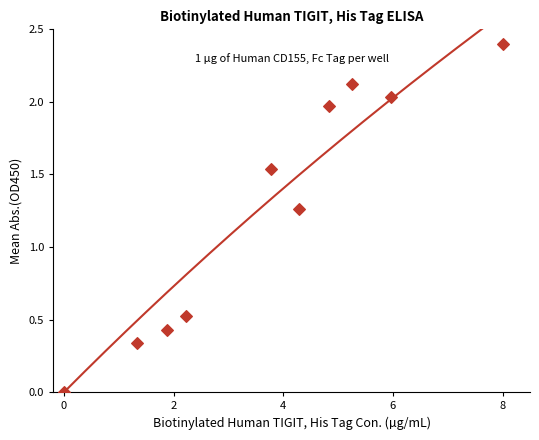

What is the average X value?

3.8